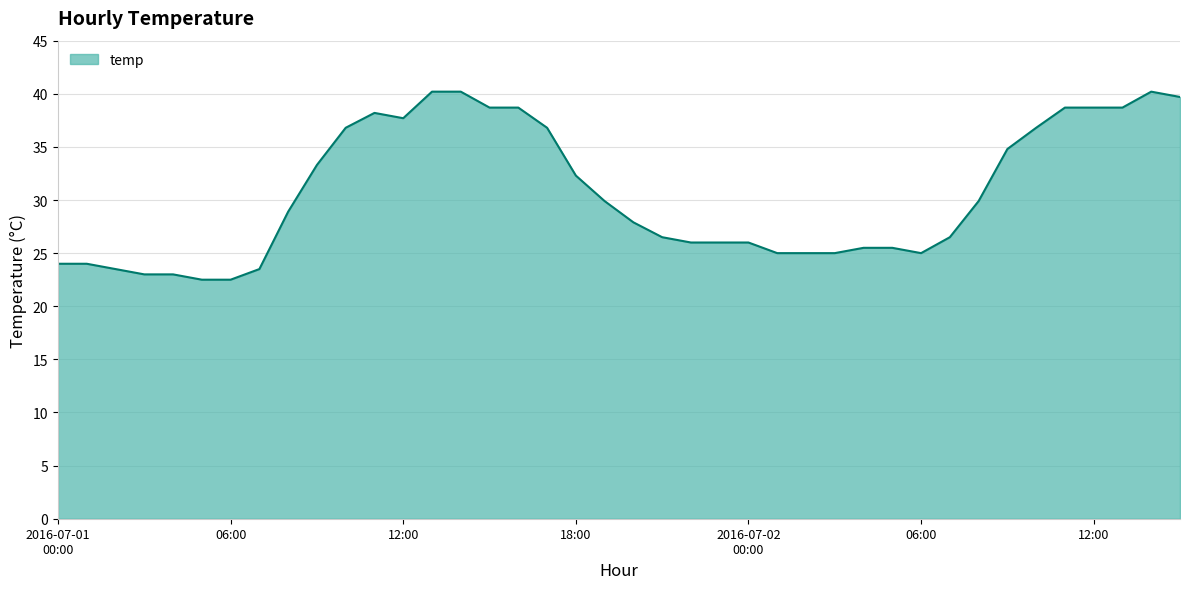

What is the difference between the maximum and minimum values?

17.7